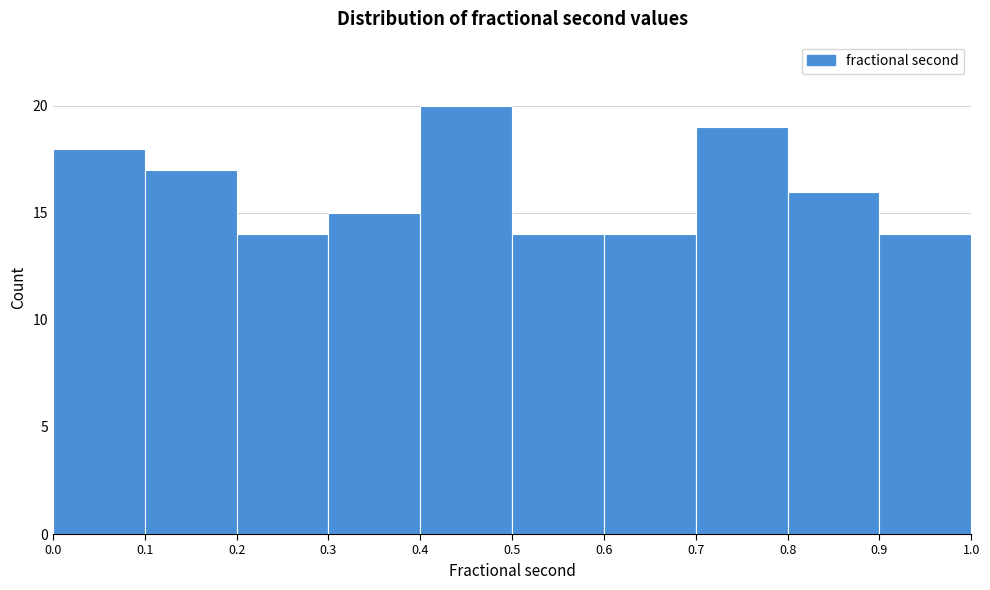

What is the height of the bar covering 0.3 to 0.4 on the x-axis? The values are not printed on the chart, so give them approximately, as read against the axis.

15